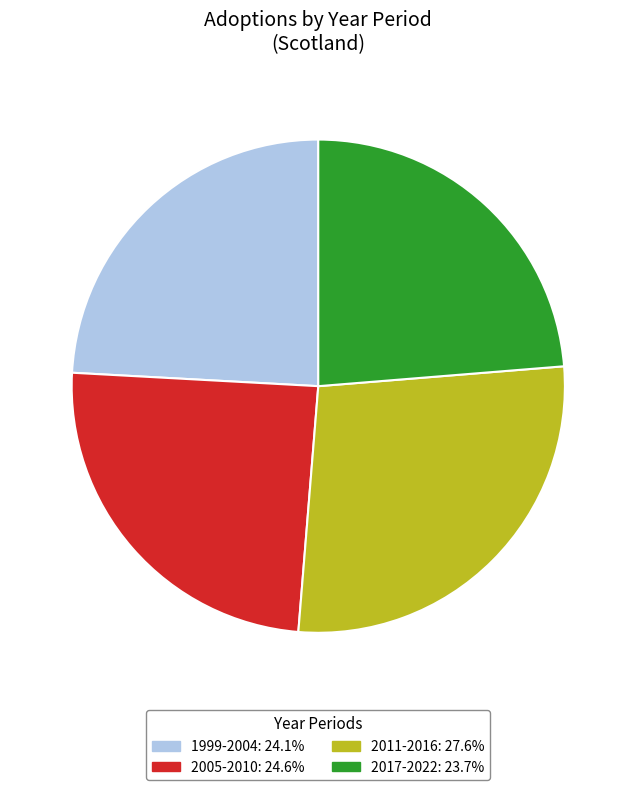

Does any single category account for the majority?

No